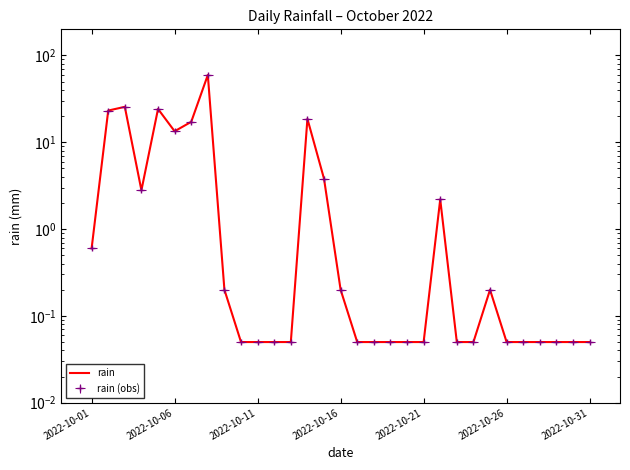

What is the approximate value at 19?

0.1